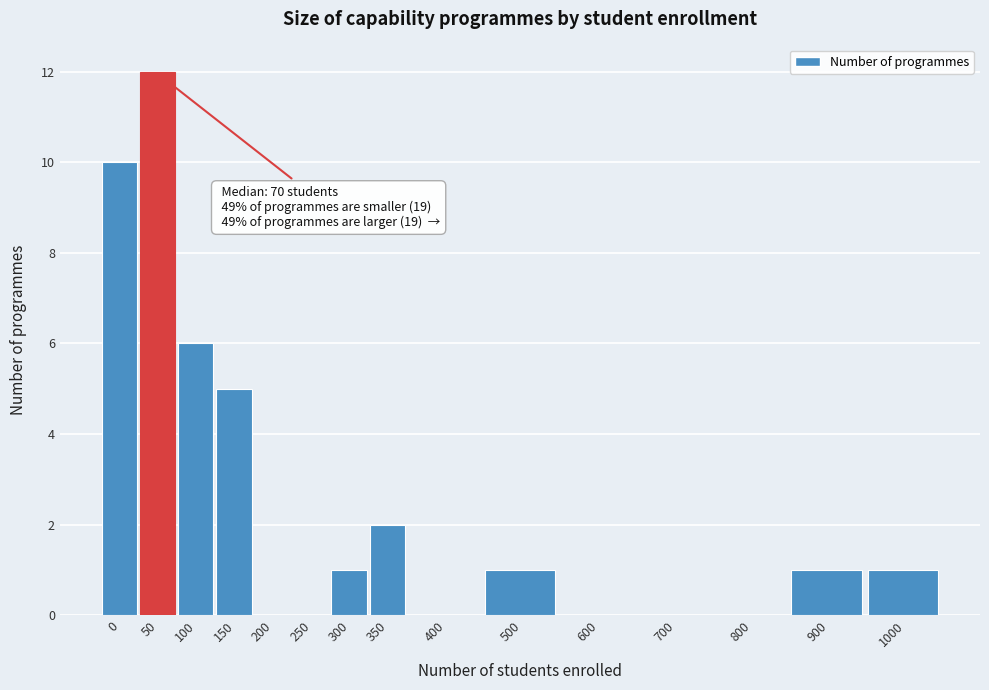

Reading left to right, list all the values displayed in this chart.

0=10	50=12	100=6	150=5	200=0	250=0	300=1	350=2	400=0	500=1	600=0	700=0	800=0	900=1	1000=1